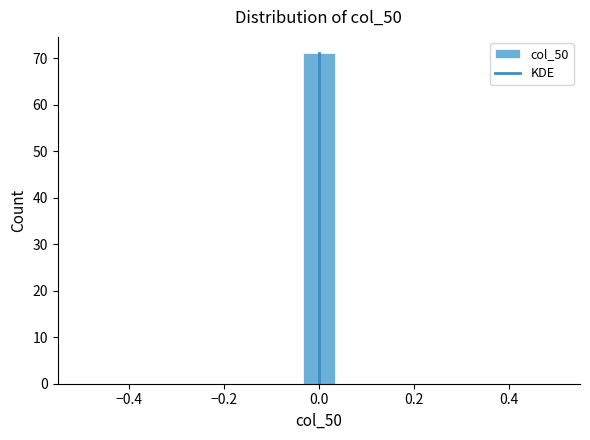

Around what value on the x-axis is the tallest bar? Give the approximate position of its centre, as read against the axis.

0.00